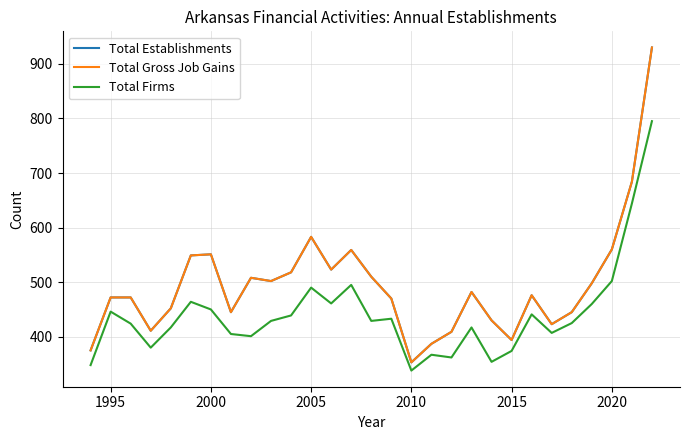

What is the sum of all Total Gross Job Gains values?

14371